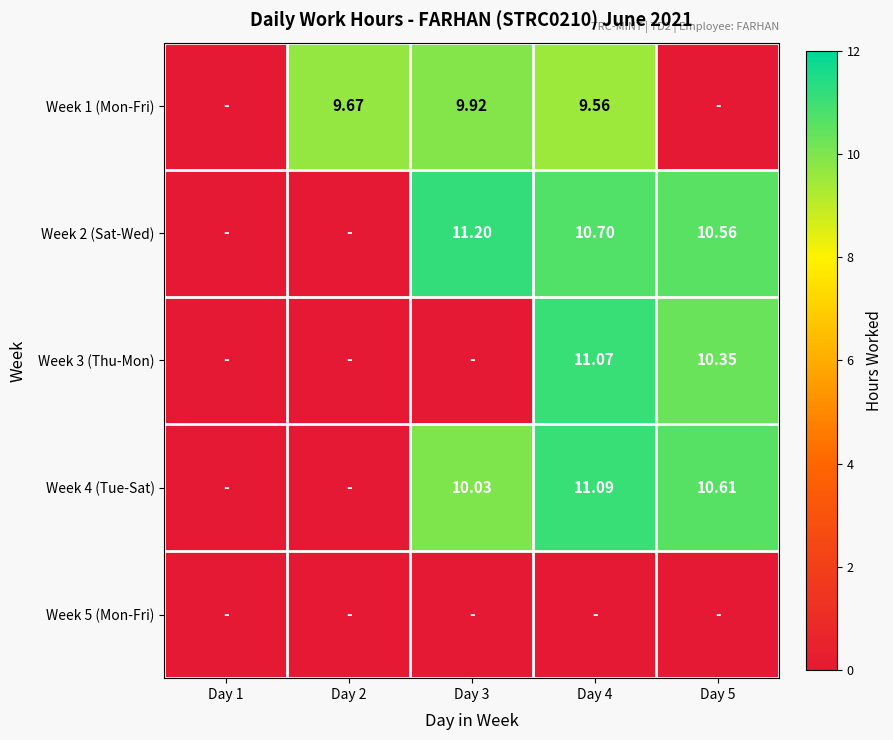

Is the value of Week 3 (Thu-Mon) at Day 4 greater than the value of Week 2 (Sat-Wed) at Day 4?

Yes